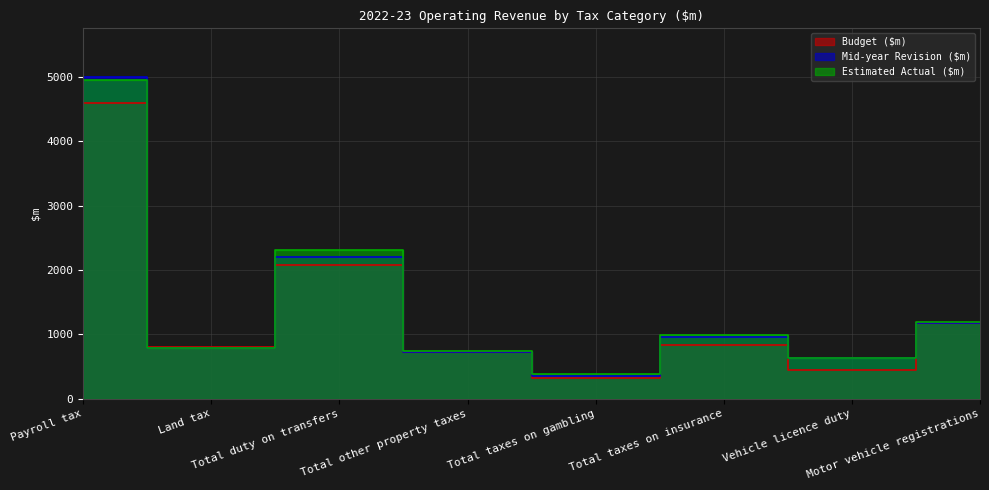

Is it true that Mid-year Revision ($m) equals 2202 at Total duty on transfers?

True